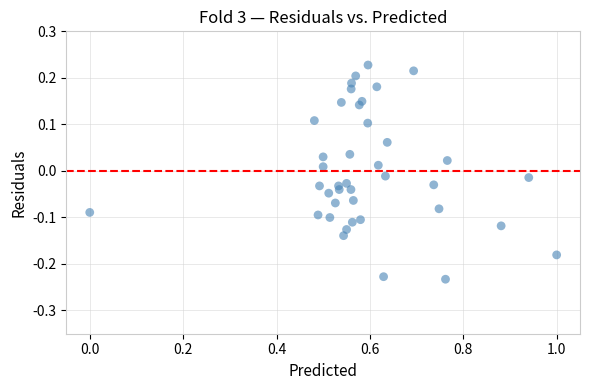

What is the range of Y values (max minus min)?

0.5